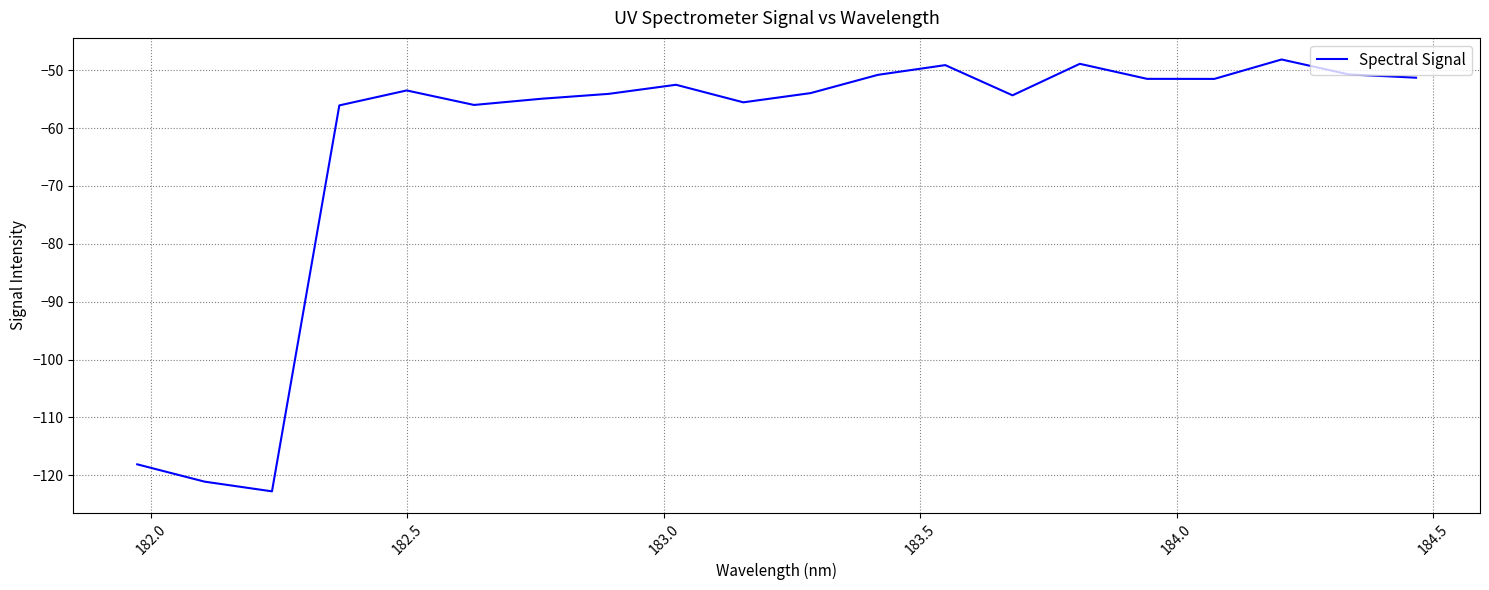

What is the smallest value displayed?

-122.8